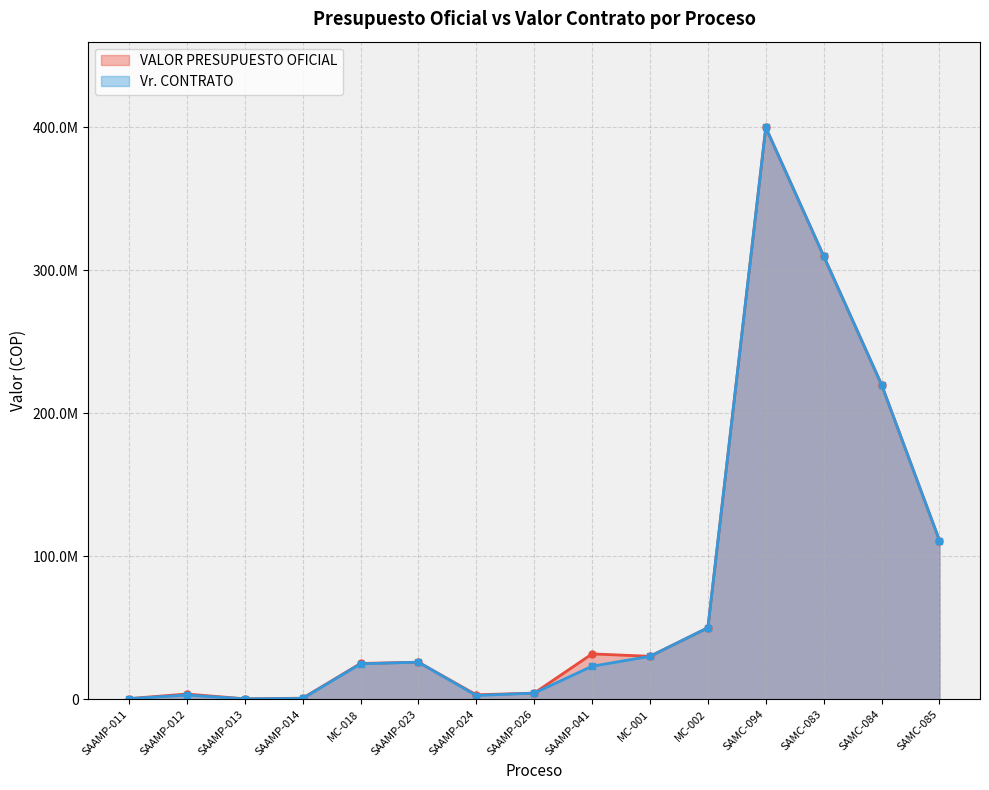

What is the label of the 7th point from the left?

SAAMP-024